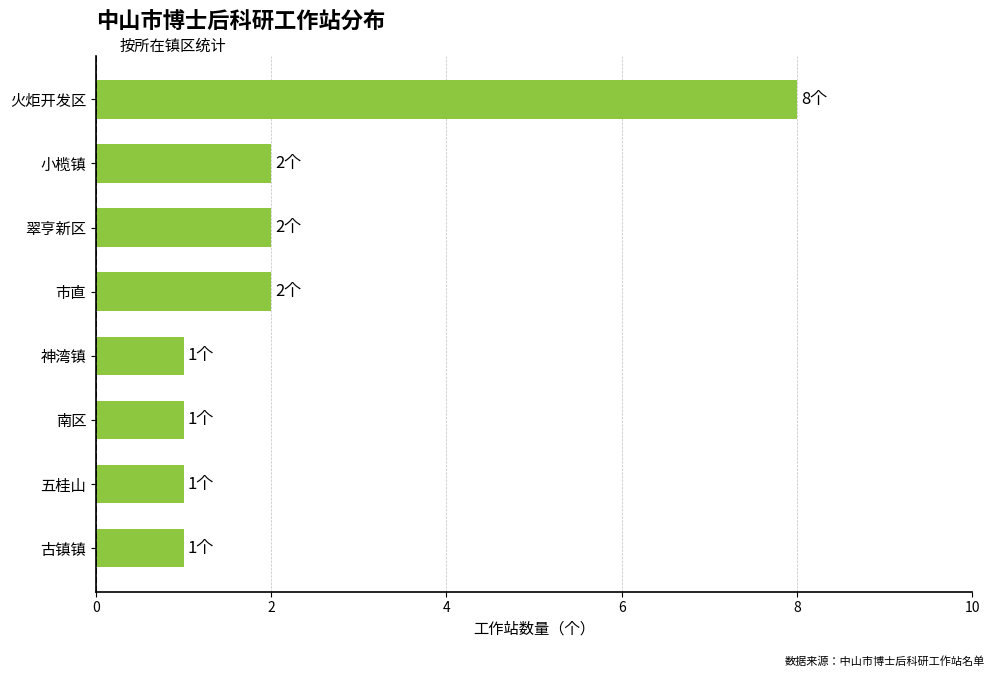

How many bars are there in total?

8